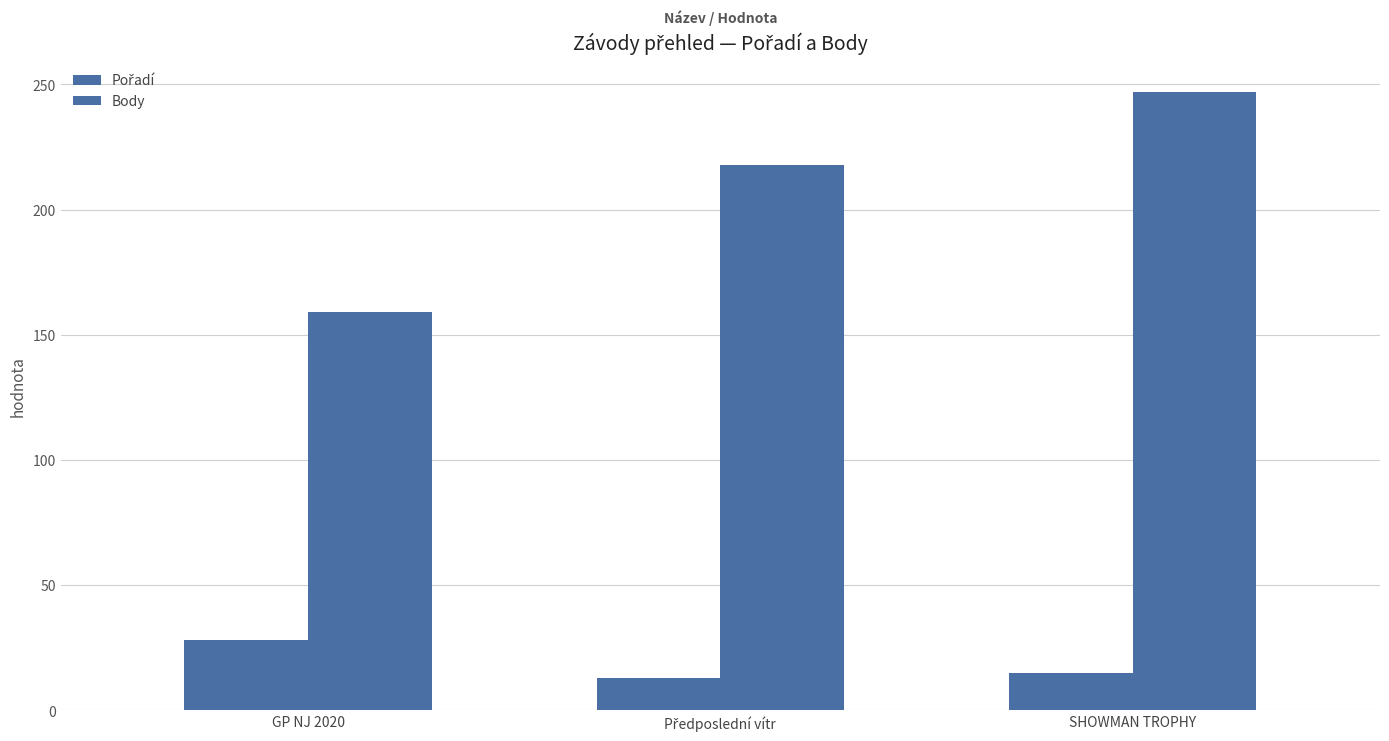

Does the chart contain stacked bars?

No